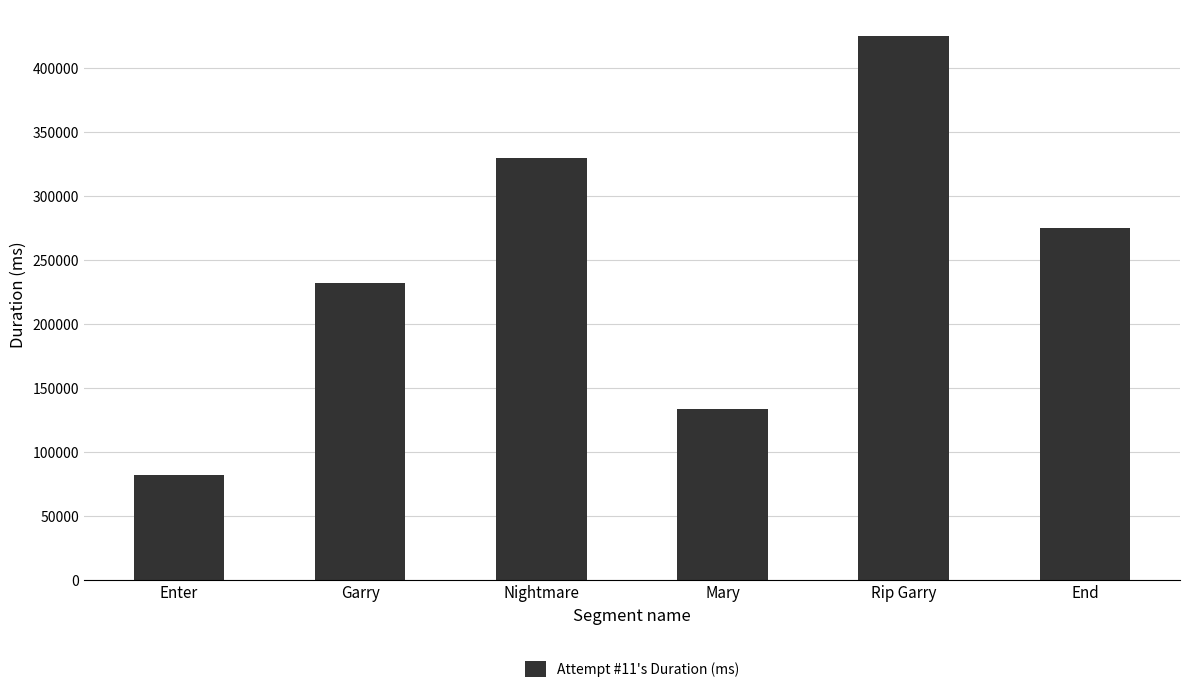

What is the minimum value shown in the chart?

81640